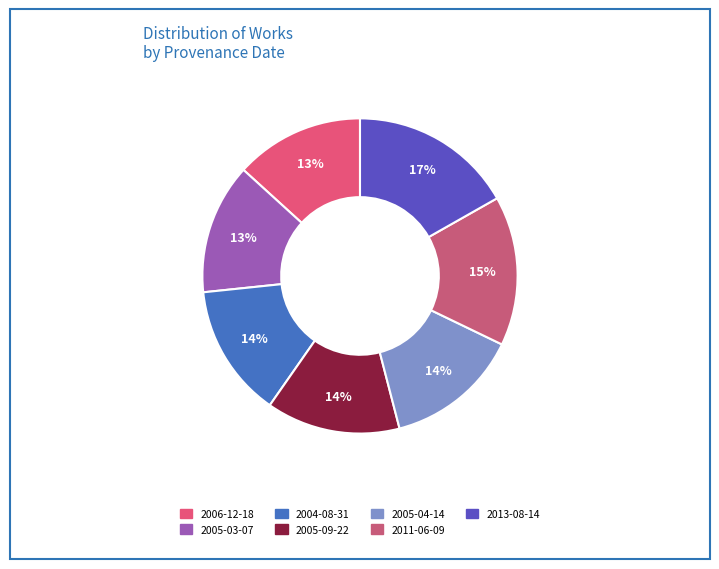

True or false: 2011-06-09 accounts for 26% of the total.

False